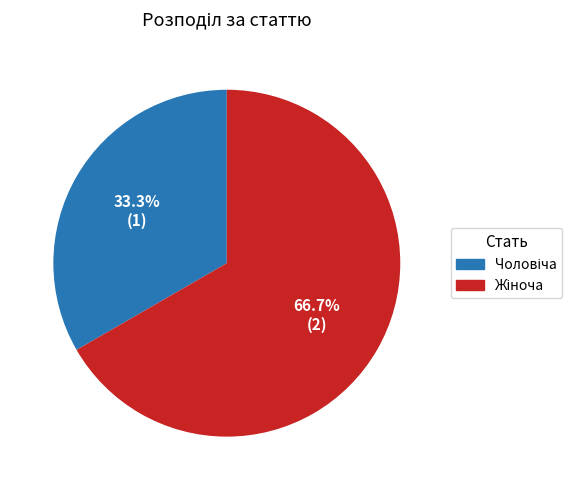

Does any single category account for the majority?

Yes